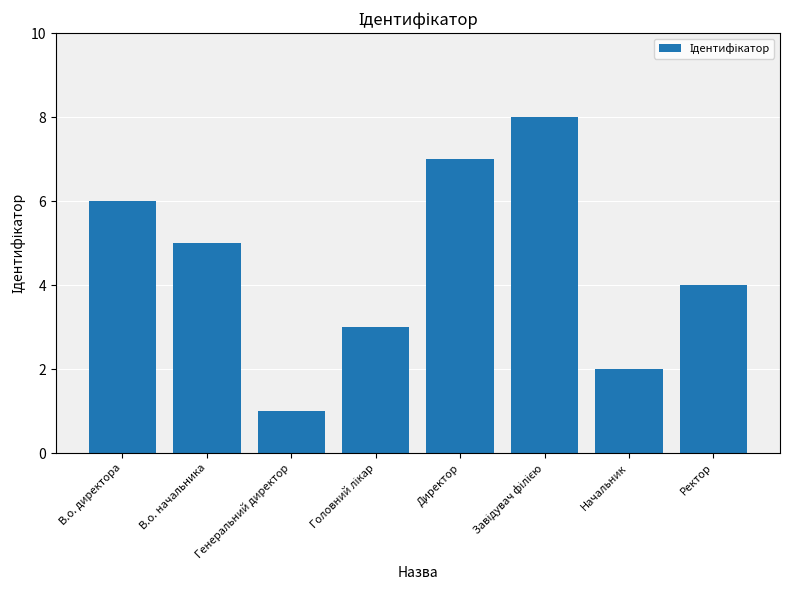

Between В.о. директора and Директор, which is larger?

Директор